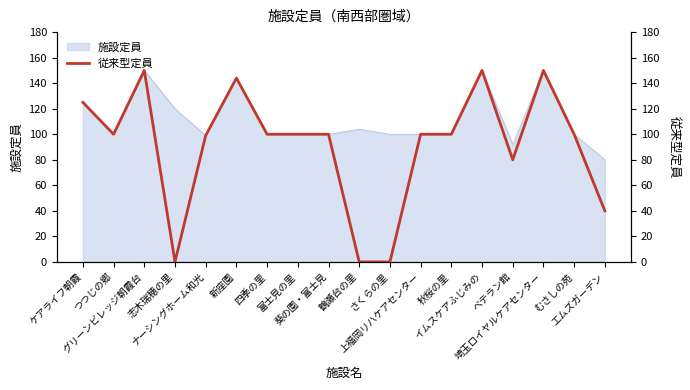

The value at 四季の里 is 134. True or false?

False